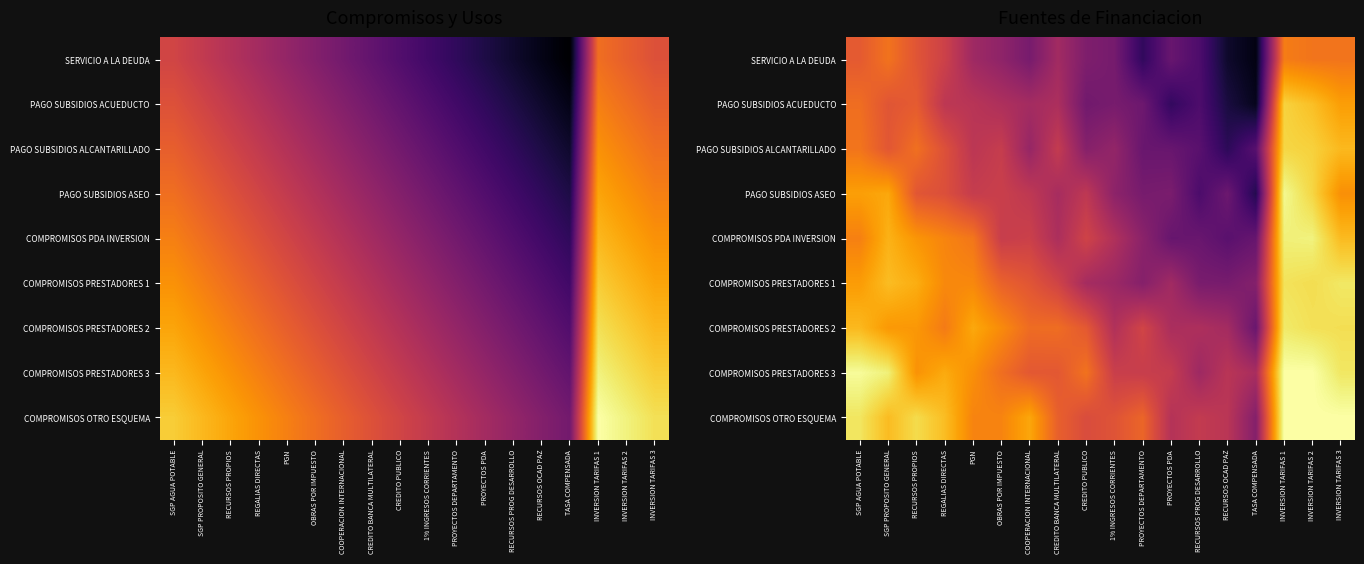

Which category has the highest value across all series?

INVERSION TARIFAS 1